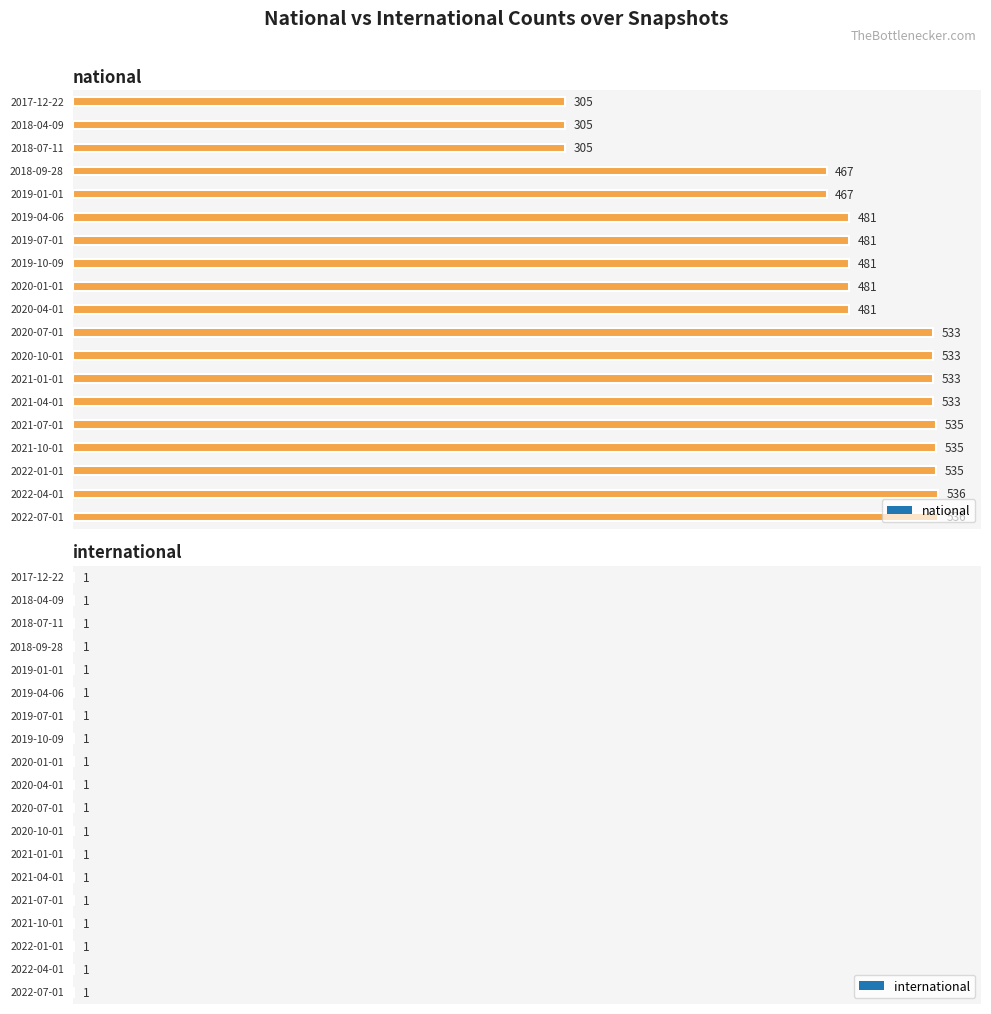

Count the number of categories in the chart.

19